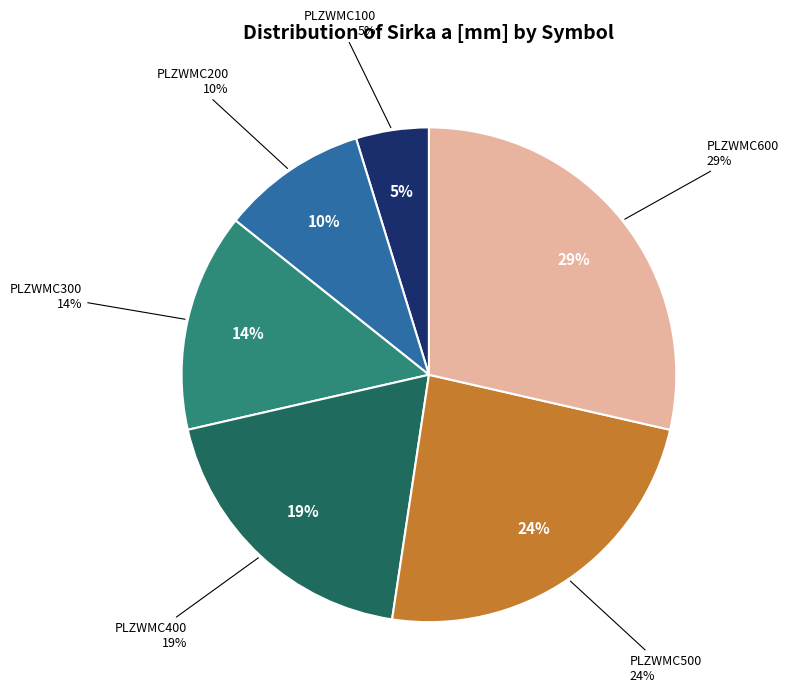

Combined, what portion of the pie is PLZWMC100 and PLZWMC200?

14.3%